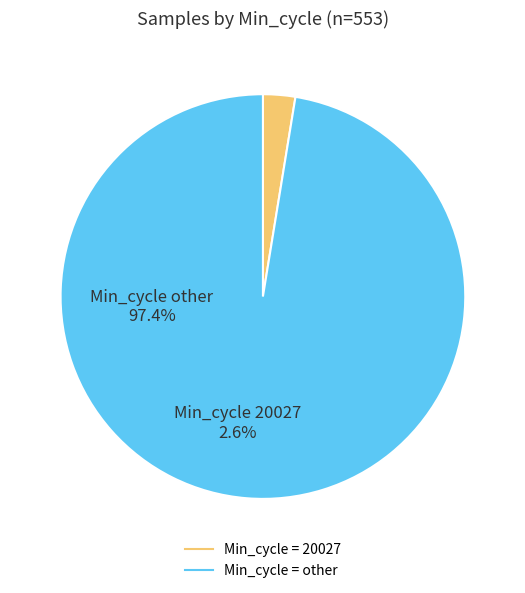

Does any single category account for the majority?

Yes